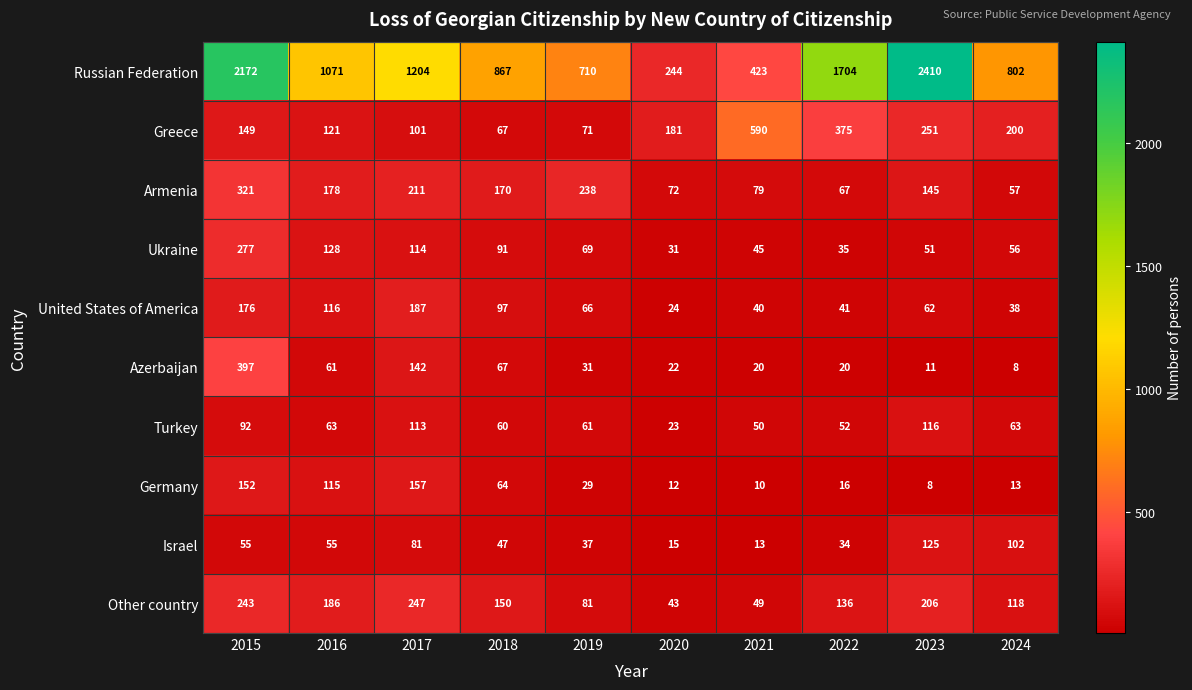

What is the spread (max minus min) of values at 2020?

232